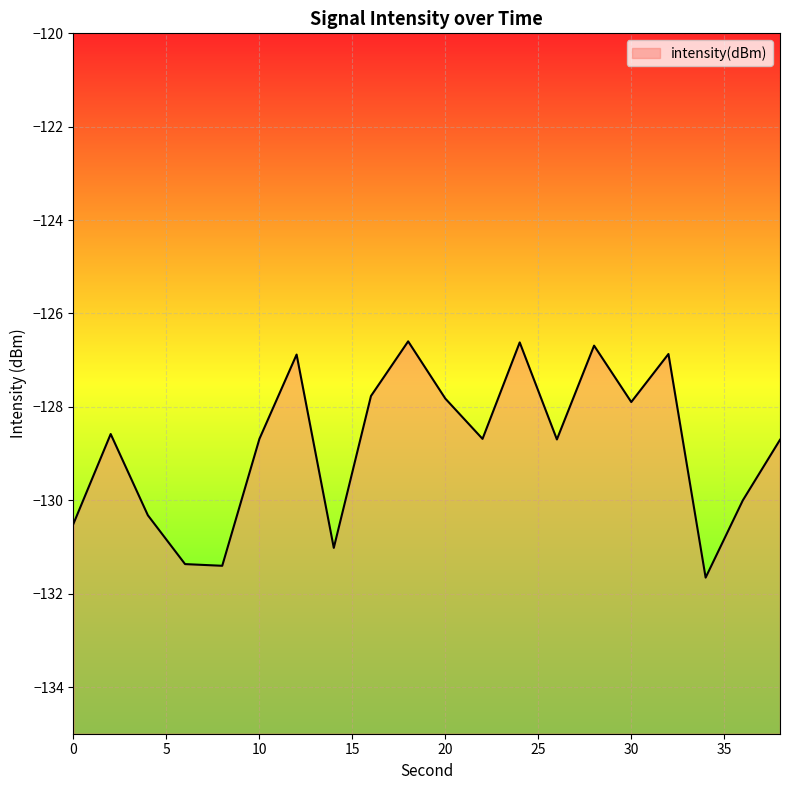

How many distinct data groups are displayed?

1